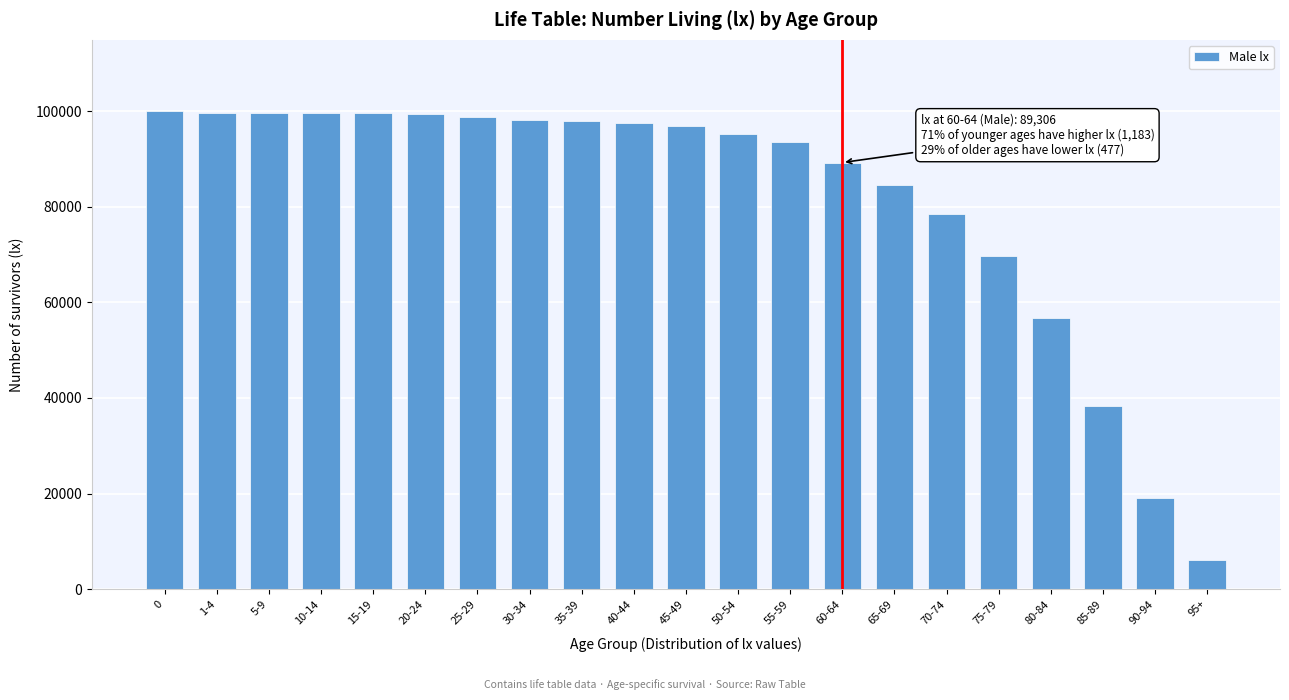

What is the difference between the maximum and minimum values?

93887